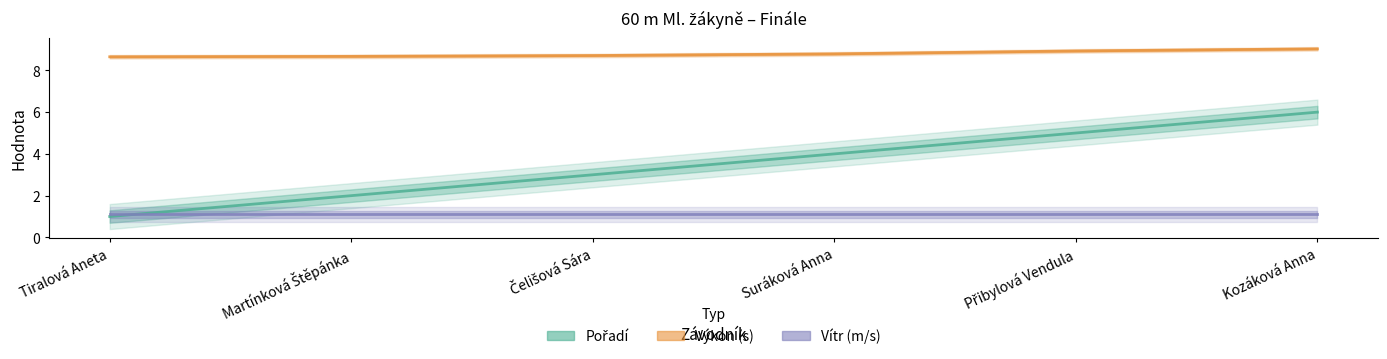

Is the value of Vítr (m/s) at Suráková Anna greater than the value of Výkon (s) at Přibylová Vendula?

No